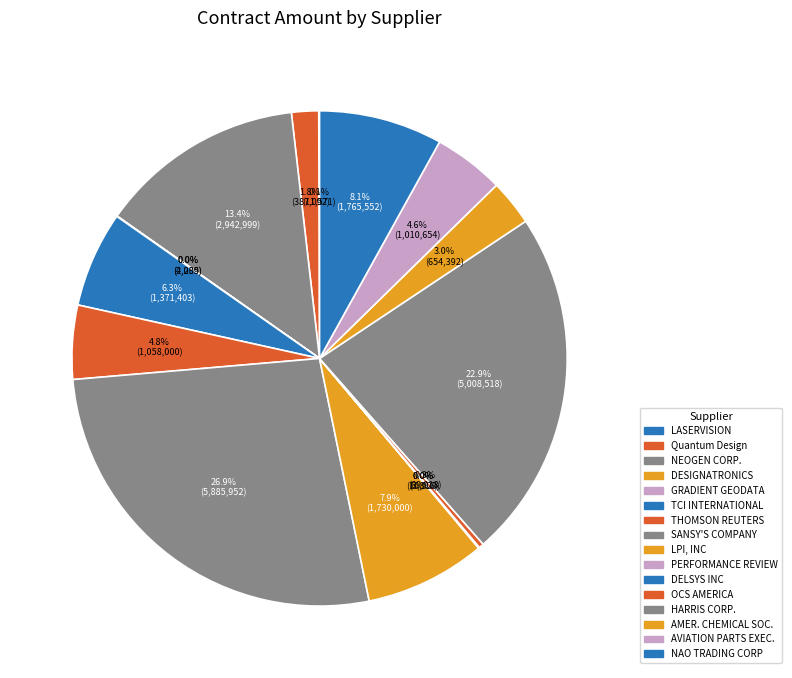

What is the largest slice in the pie chart?

SANSY'S COMPANY